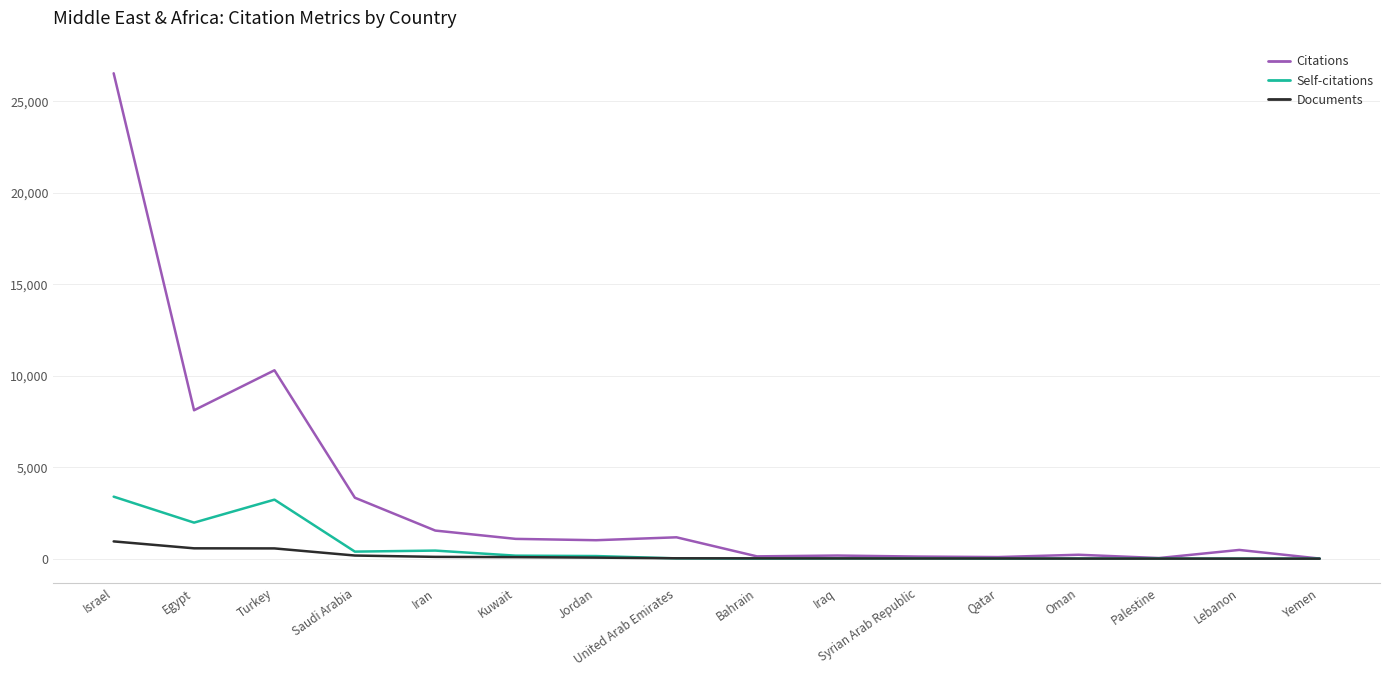

At which label does Citations first exceed 1010?

Israel